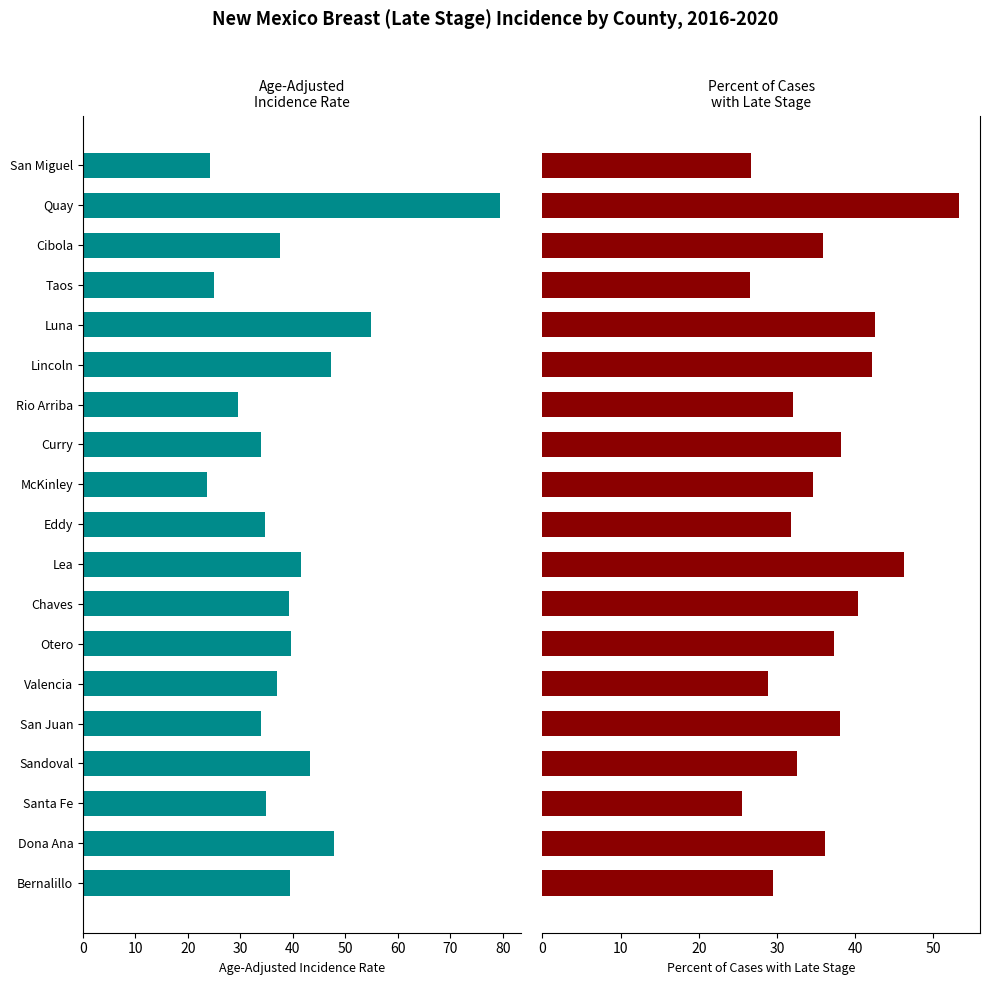

What are all the series names shown in the legend?

Age-Adjusted Incidence Rate, Percent of Cases with Late Stage